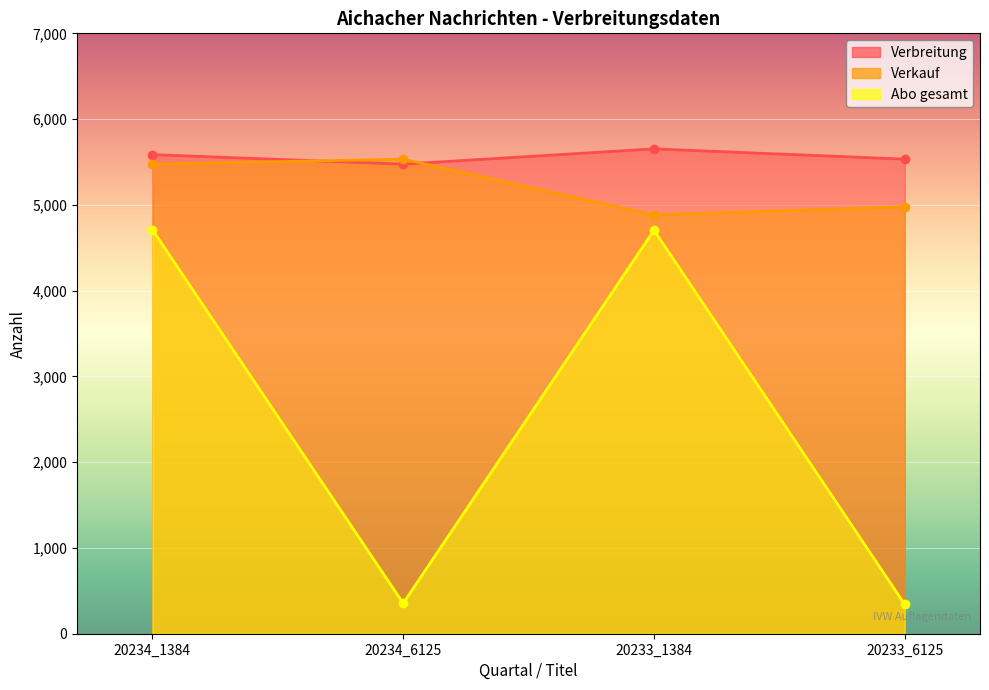

True or false: Abo gesamt and Verkauf intersect in this chart.

False